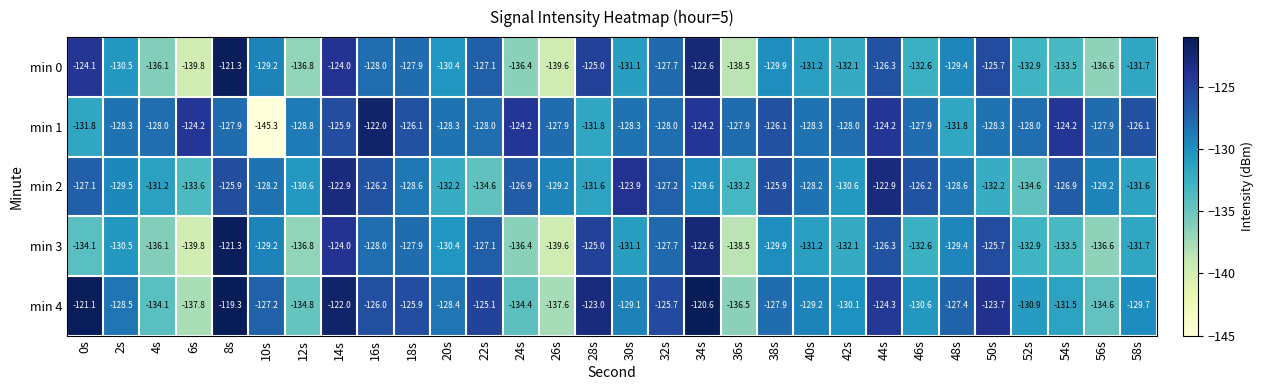

At which category is the sum across all series the highest?

8s